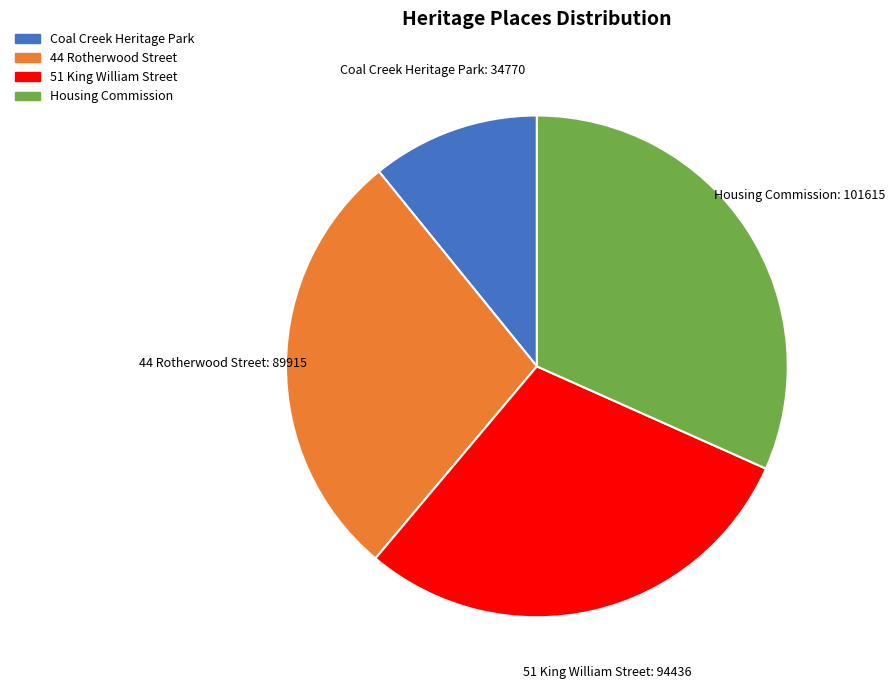

Is the sum of Housing Commission and Coal Creek Heritage Park greater than half?

No